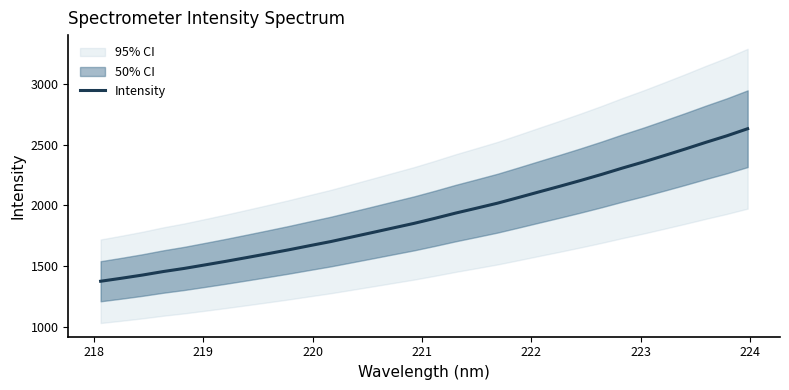

What is the minimum value for Intensity?

1375.6